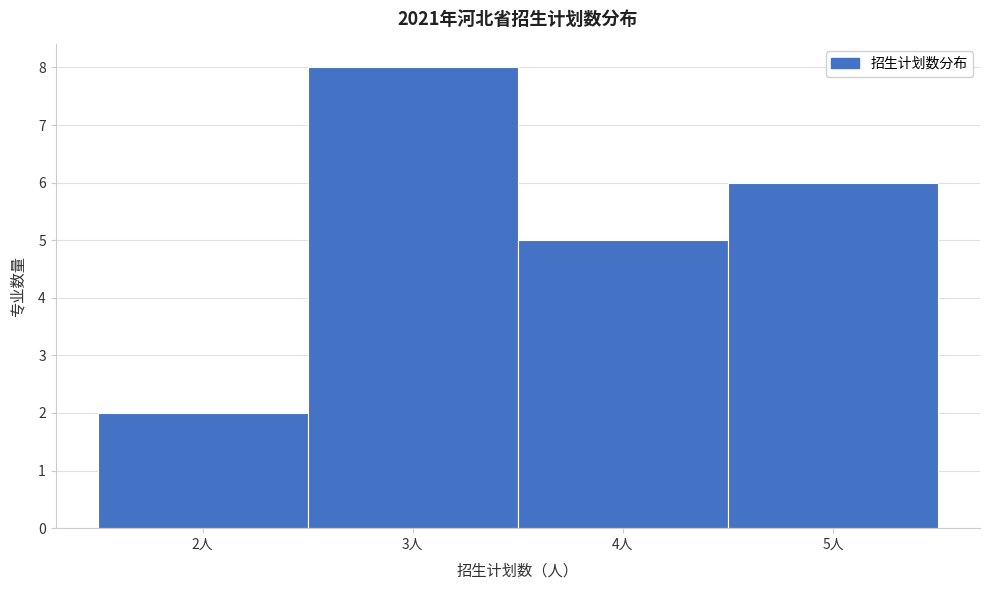

Which range on the x-axis has the tallest bar?

2.5 to 3.5